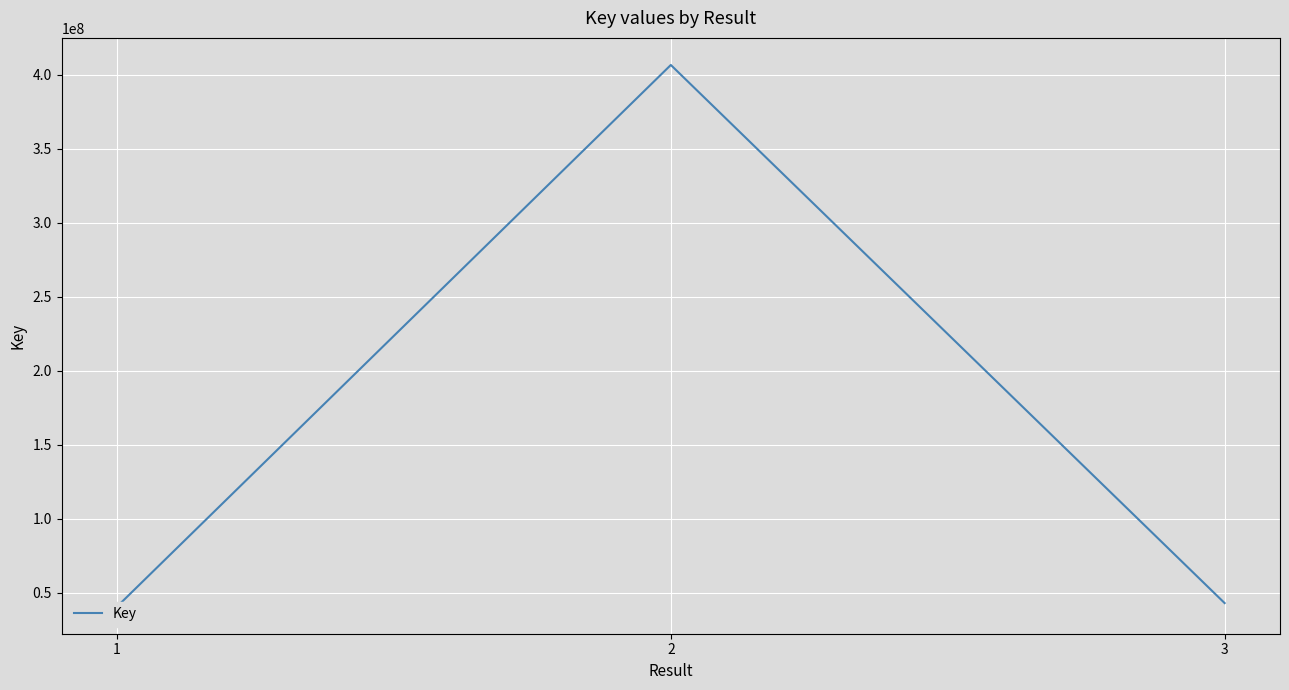

True or false: the data shows 40720205 at 1.

True